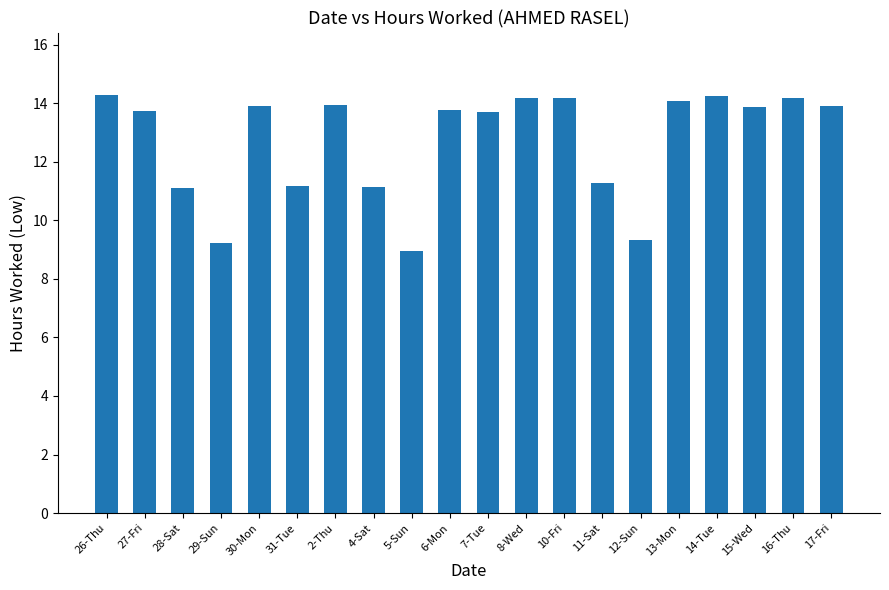

What is the difference between the second highest and second lowest values?

5.0